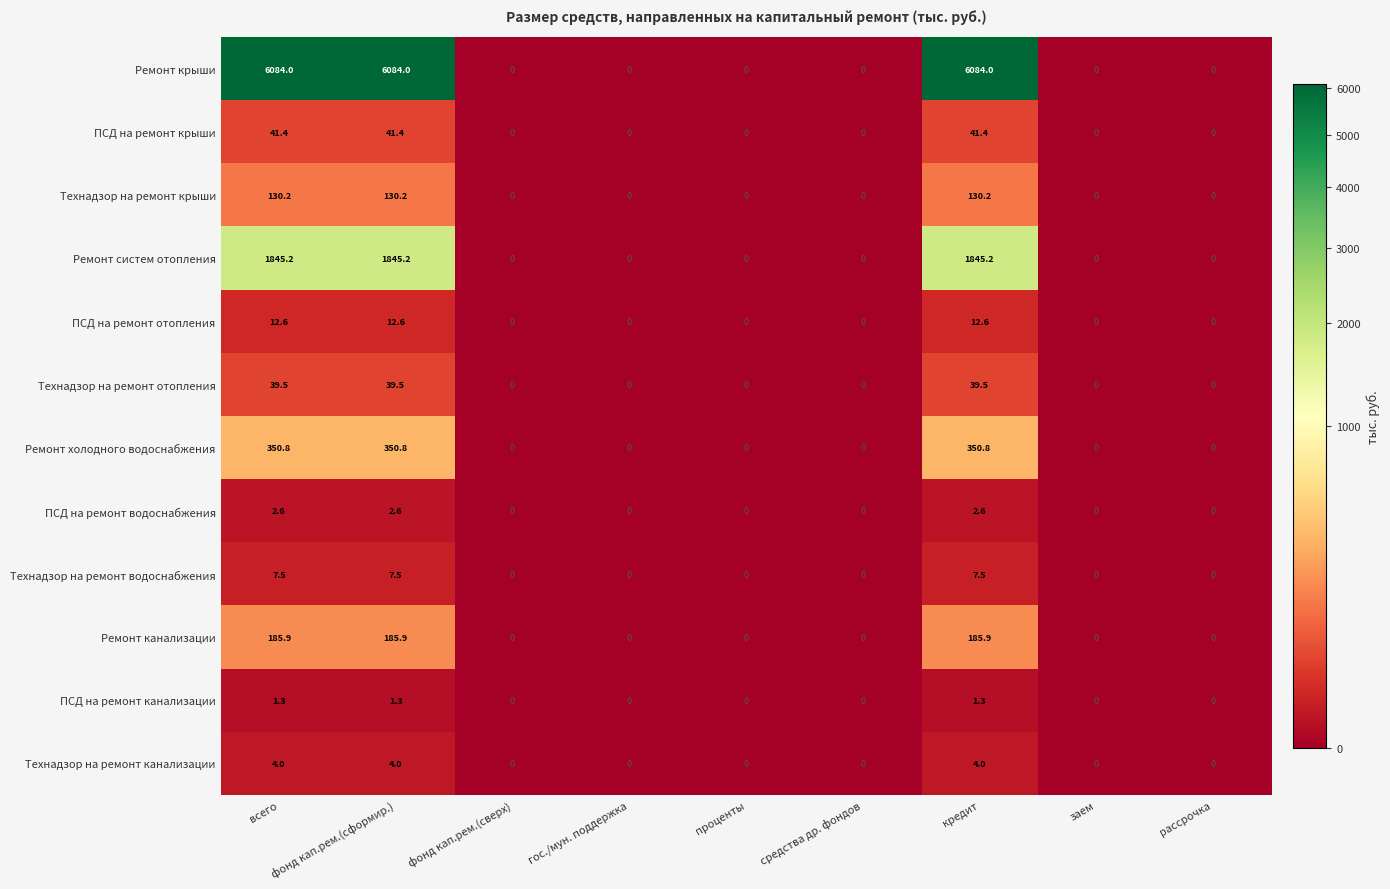

How many data points does each series have?

9